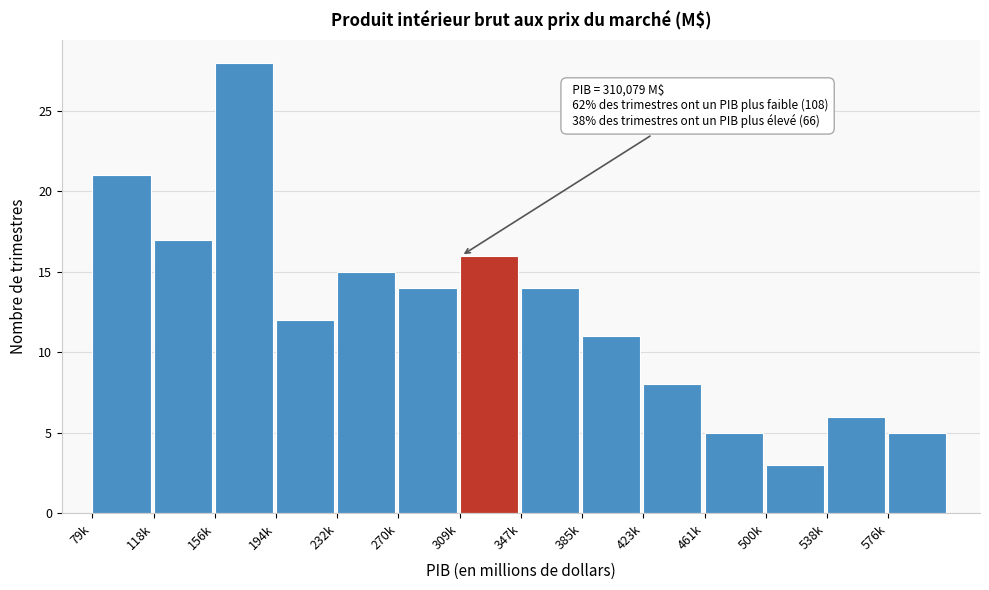

Reading left to right, what are all the values shown in this chart?

21	17	28	12	15	14	16	14	11	8	5	3	6	5